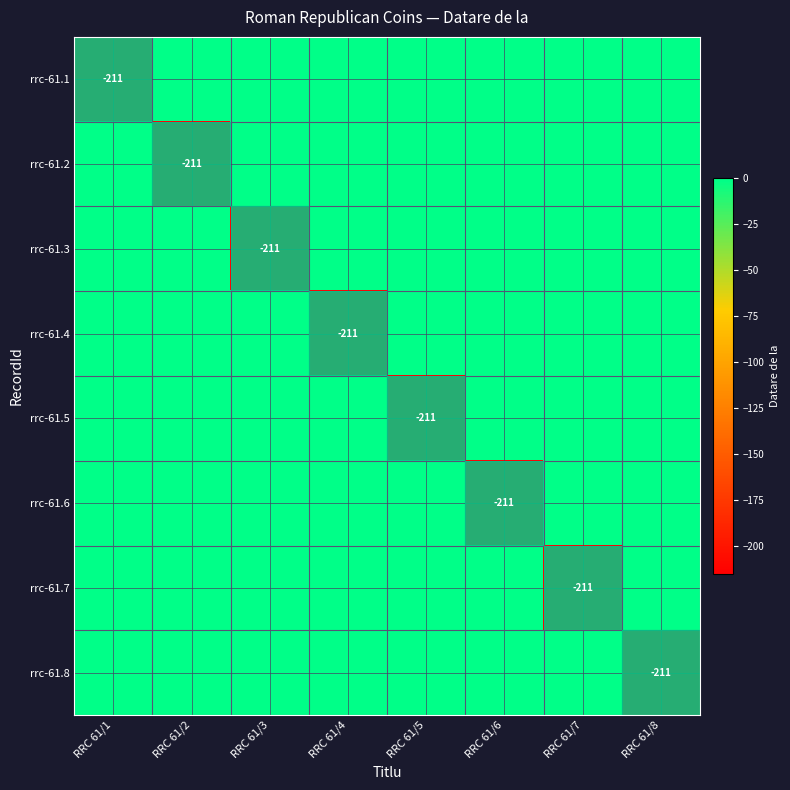

The value of rrc-61.4 at RRC 61/4 is -330. True or false?

False